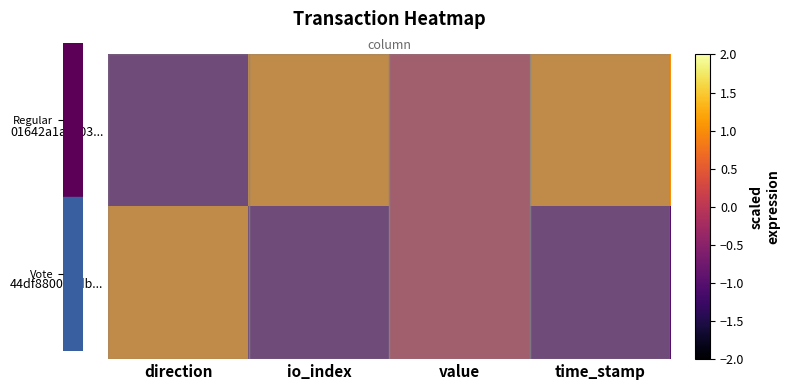

How many categories are shown in the chart?

4